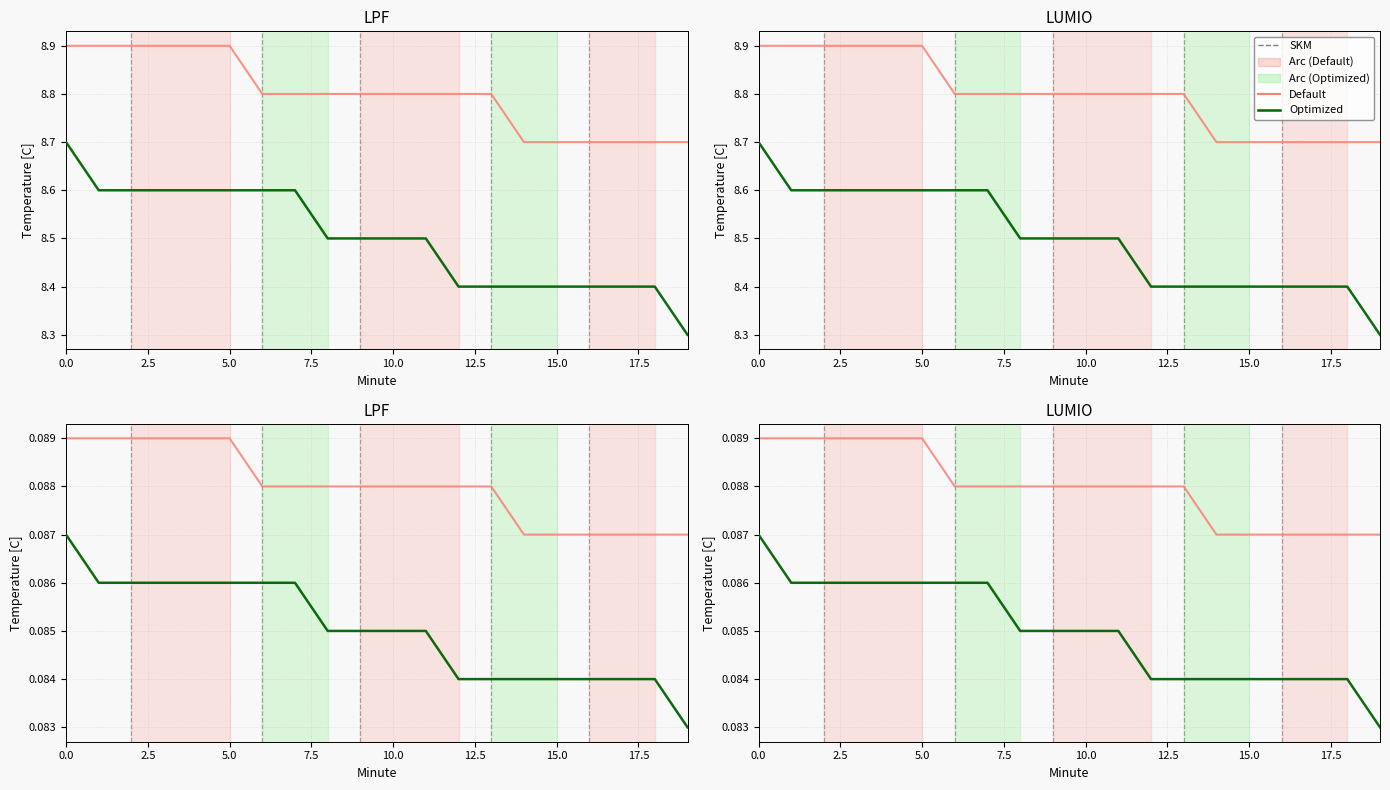

True or false: Default and Optimized intersect in this chart.

False